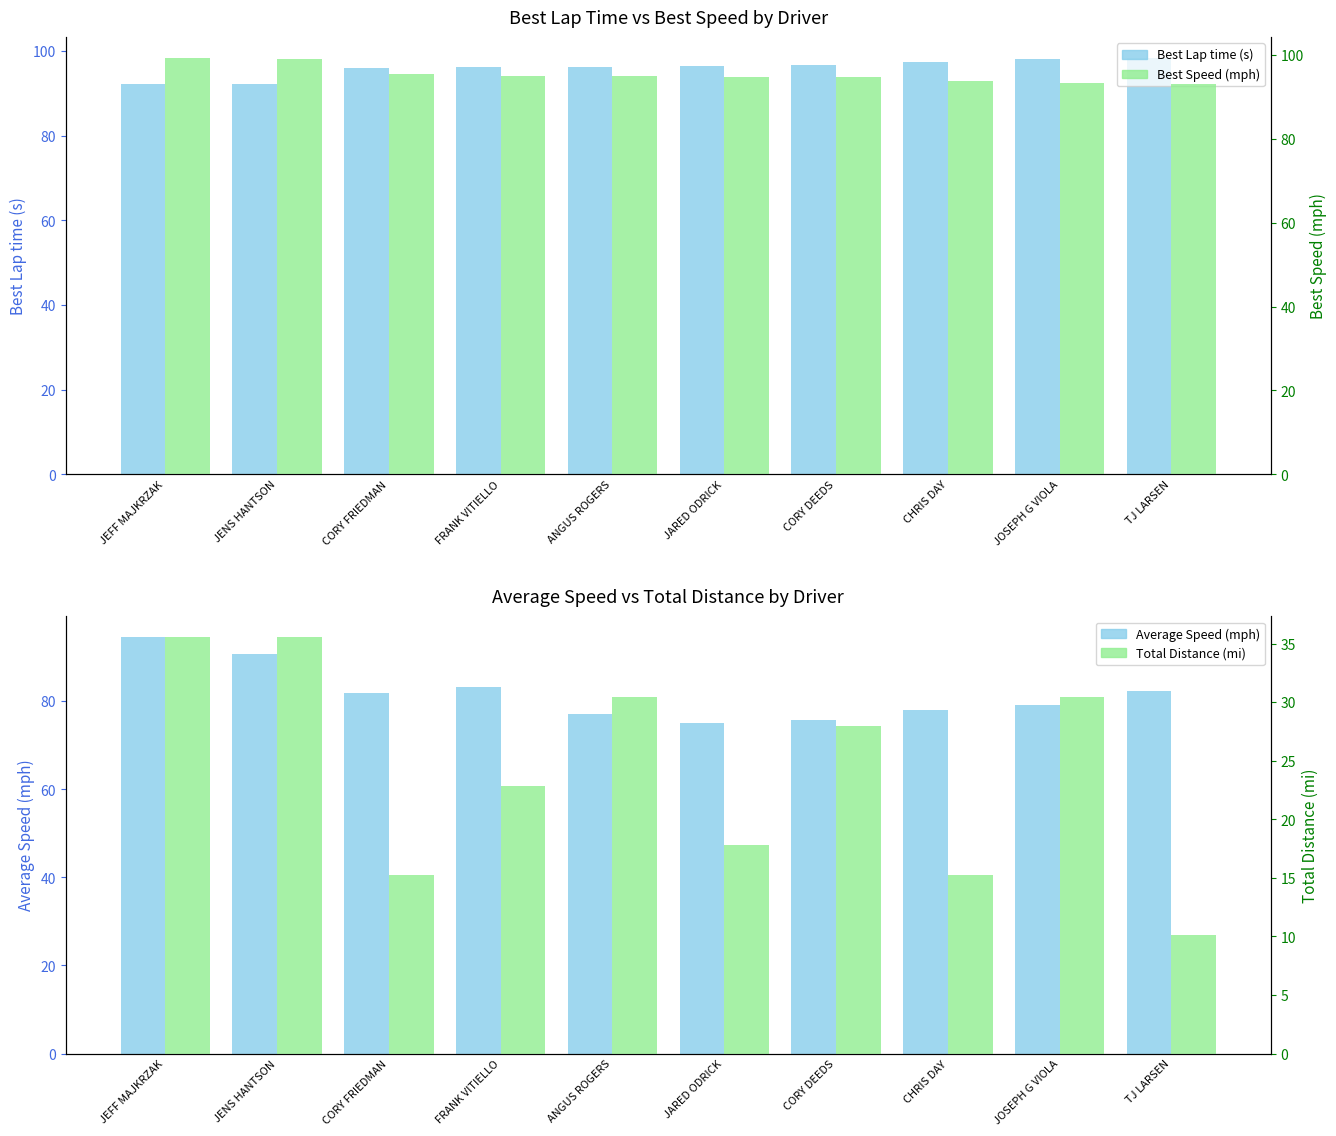

List the series in order of their peak value, lowest first.

Total Distance (mi), Average Speed (mph), Best Lap time (s), Best Speed (mph)